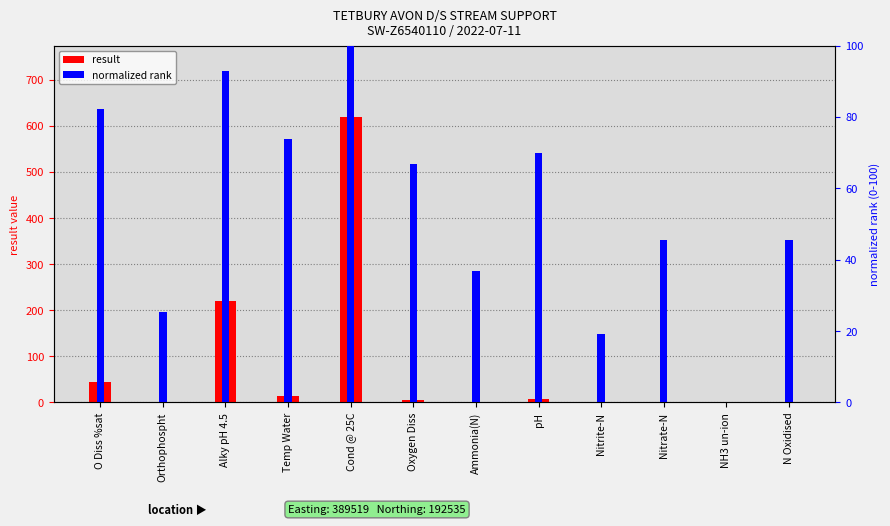

What is the difference between the maximum and minimum values in the result series?

619.0